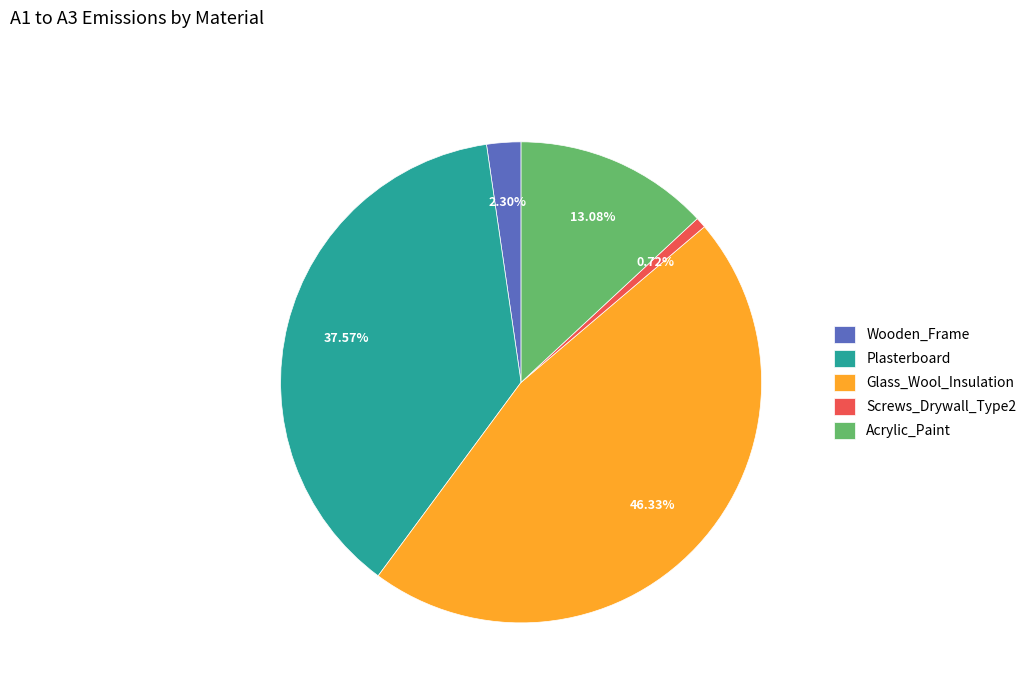

Rank the categories by value from highest to lowest.

Glass_Wool_Insulation, Plasterboard, Acrylic_Paint, Wooden_Frame, Screws_Drywall_Type2